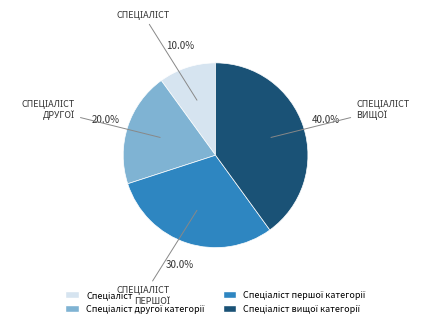

Is there any slice that represents more than half of the pie?

No